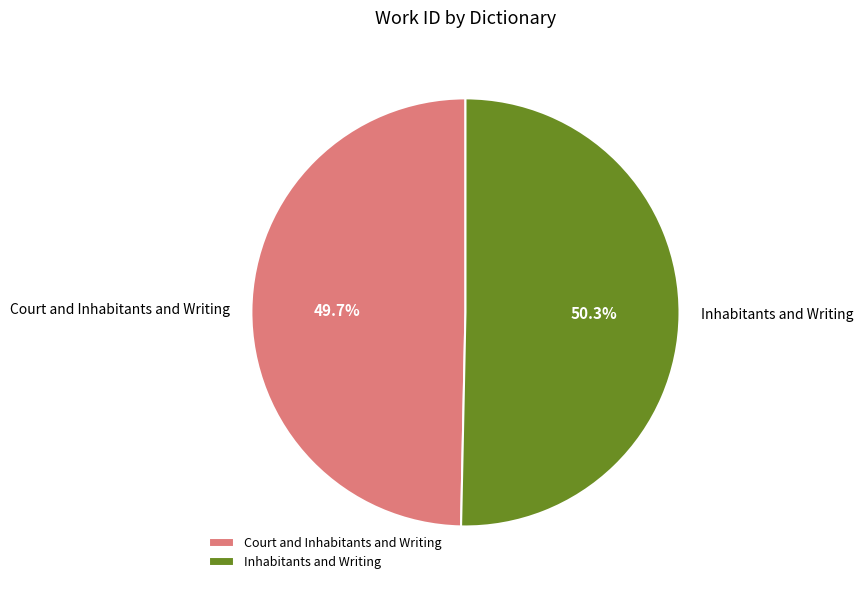

What is the smallest slice in the pie chart?

Court and Inhabitants and Writing